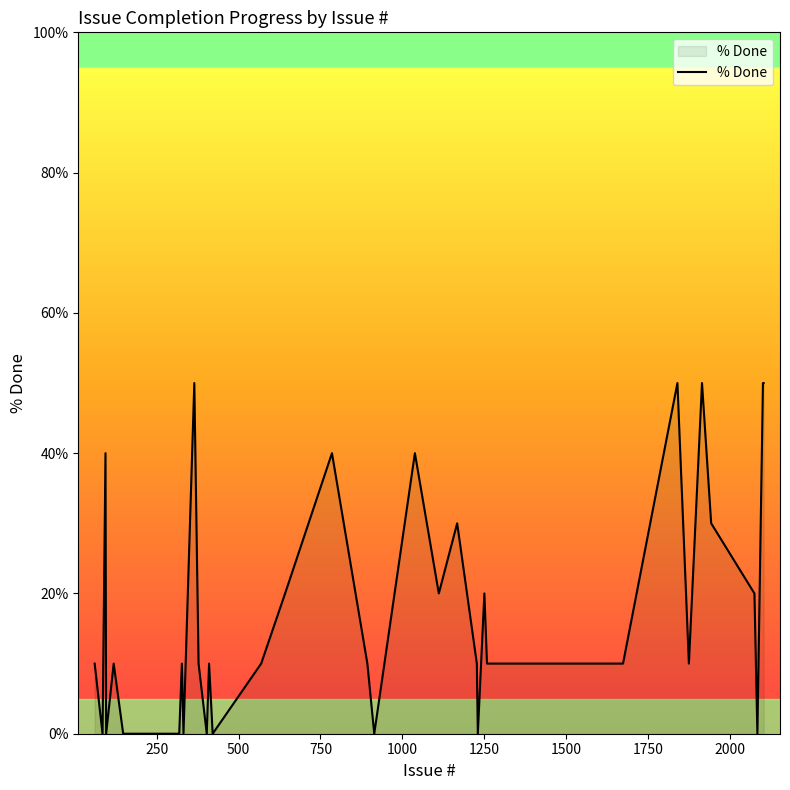

What is the greatest value displayed?

50